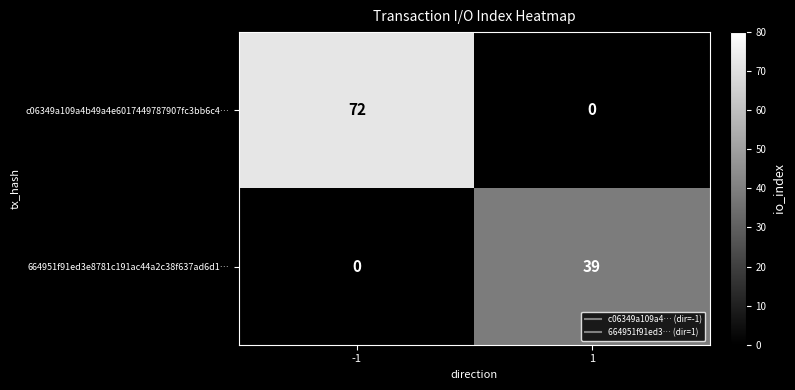

Which category has the highest value across all series?

-1